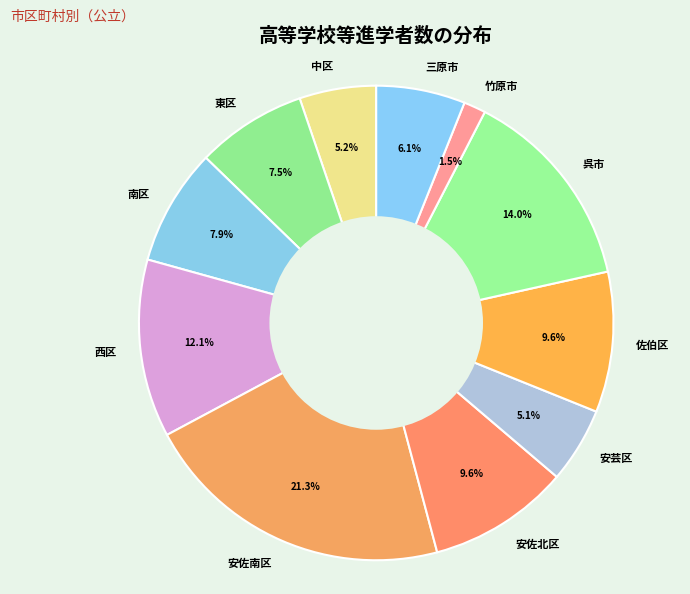

Count the number of slices in the pie.

11